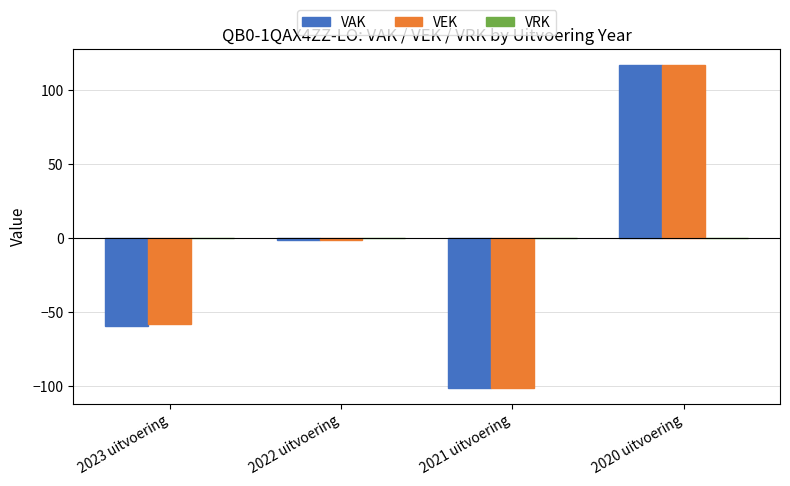

The value of VEK at 2023 uitvoering is -33. True or false?

False